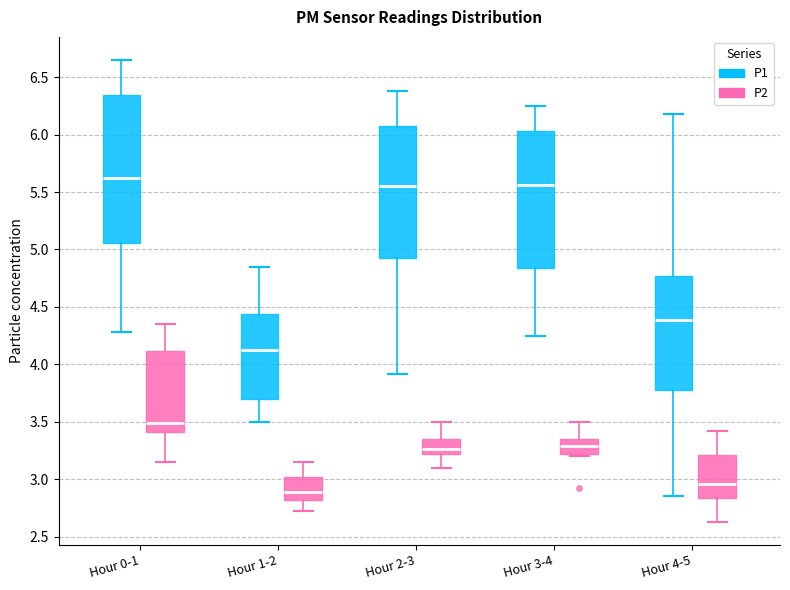

Comparing the boxes themselves (not the whiskers), which one is the tallest?

Hour 0-1 (P1)